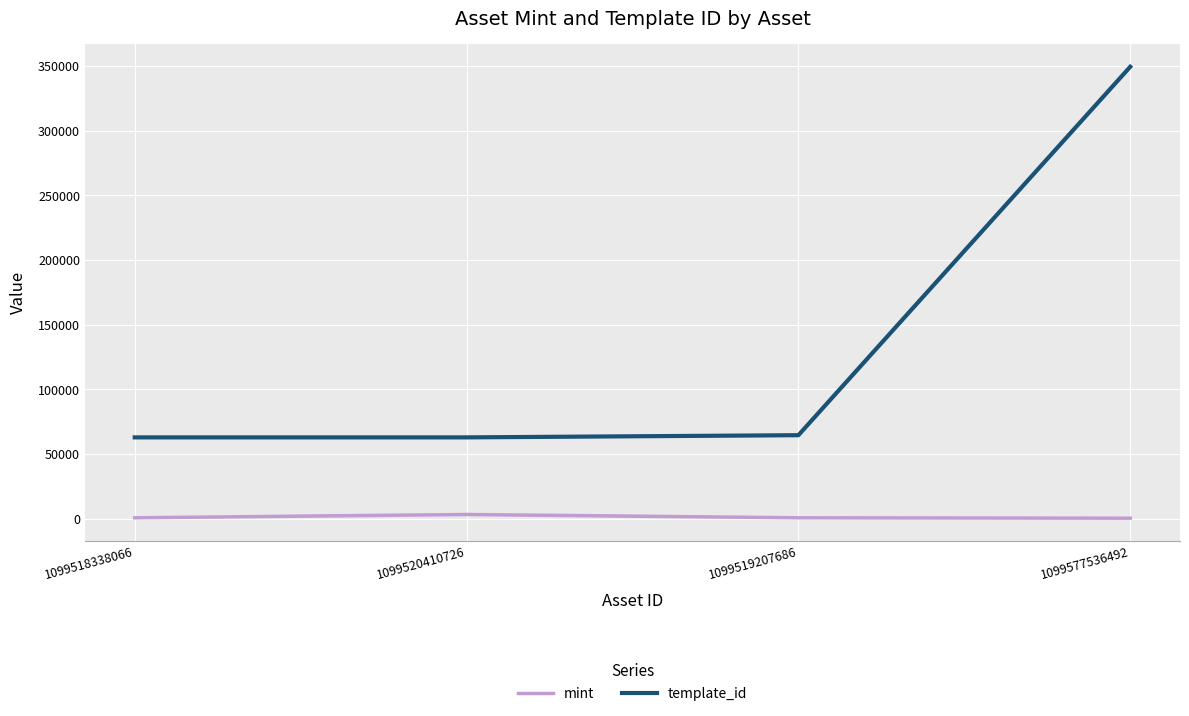

What is the sum of all template_id values?

540129